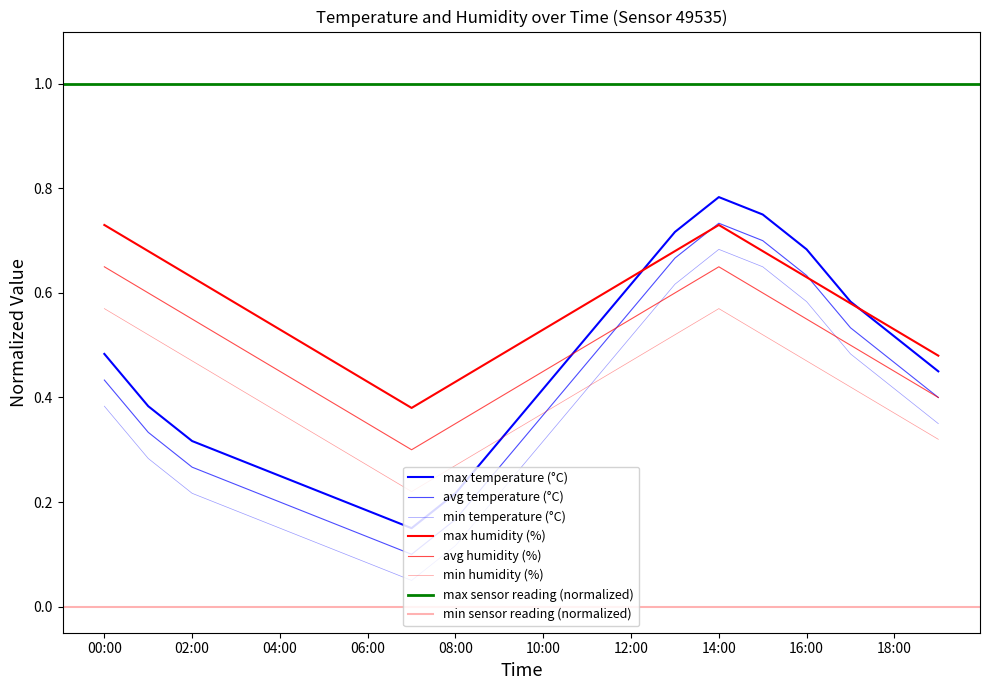

Between which two adjacent categories do humidity and temperature first intersect?

10:00 and 11:00